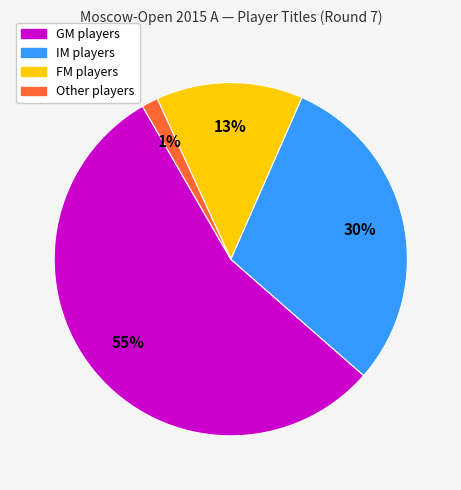

Do FM and Other together represent more than half of the pie?

No